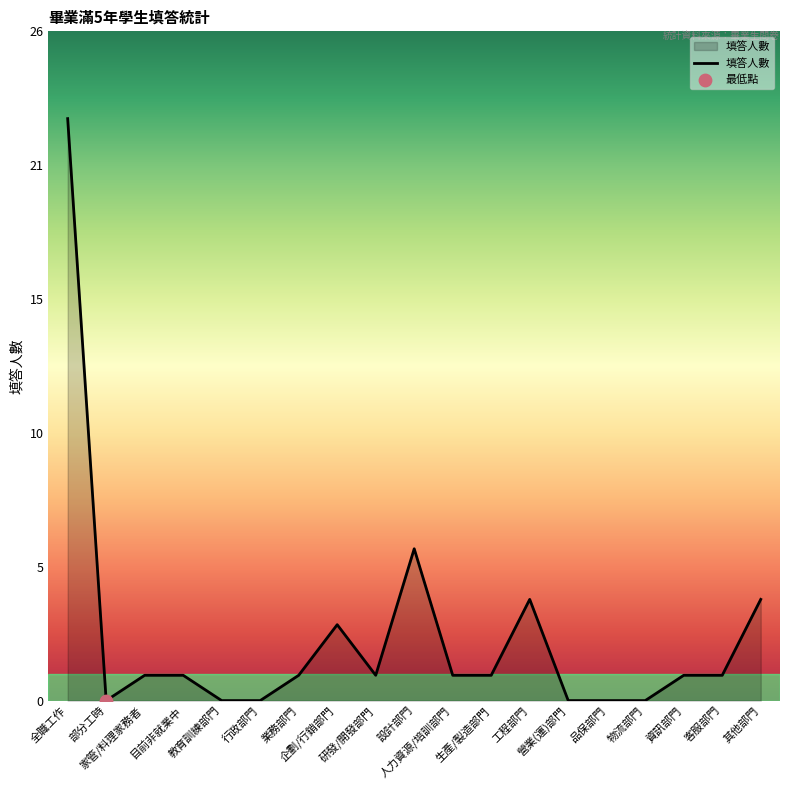

Which has a higher value, 目前非就業中 or 生產/製造部門?

目前非就業中